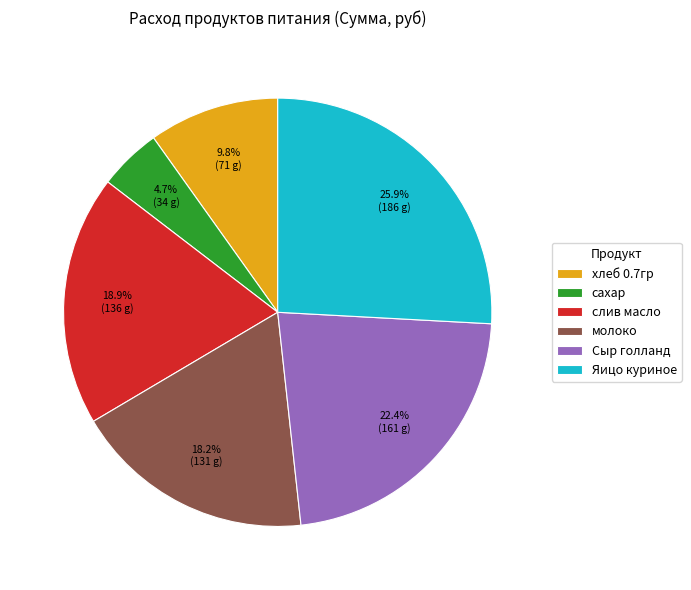

Which slice is the smallest?

сахар